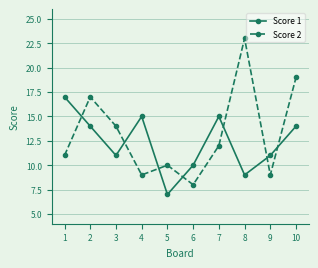

What is the sum of the Score 2 values at 5 and 9?

19